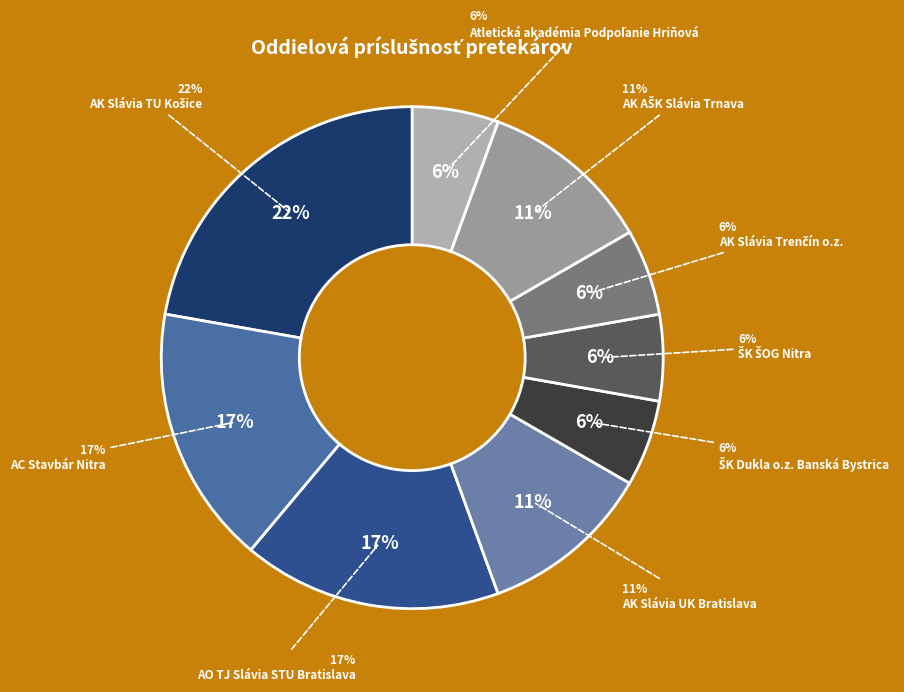

To the nearest percent, what is the difference between the AK Slávia UK Bratislava and AC Stavbár Nitra slice percentages?

6%